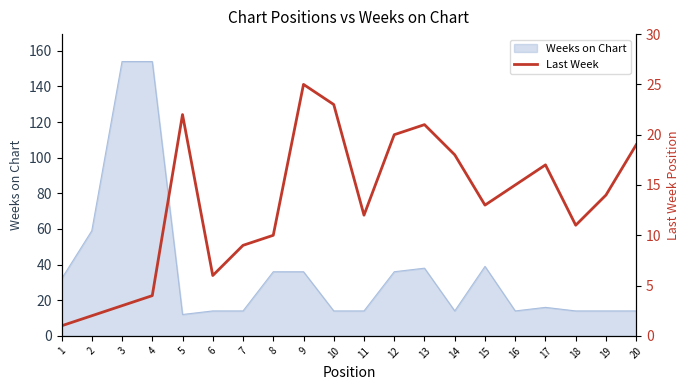

The Weeks on Chart series shows 16 at 17. True or false?

True